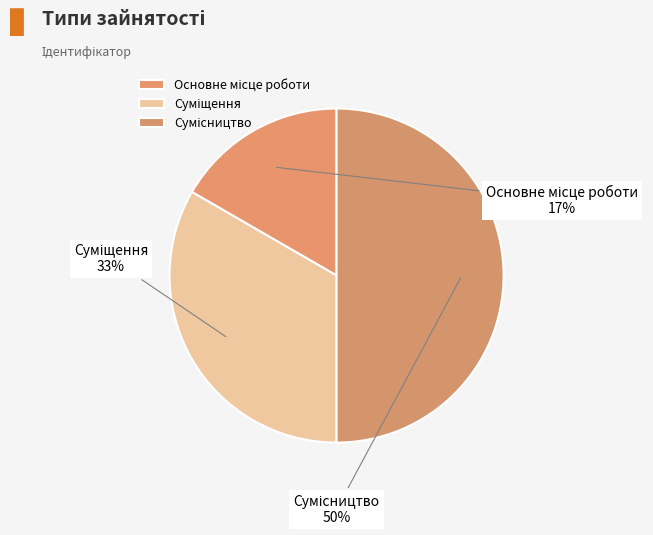

To the nearest percent, what is the difference between the largest and smallest slice percentages?

33%